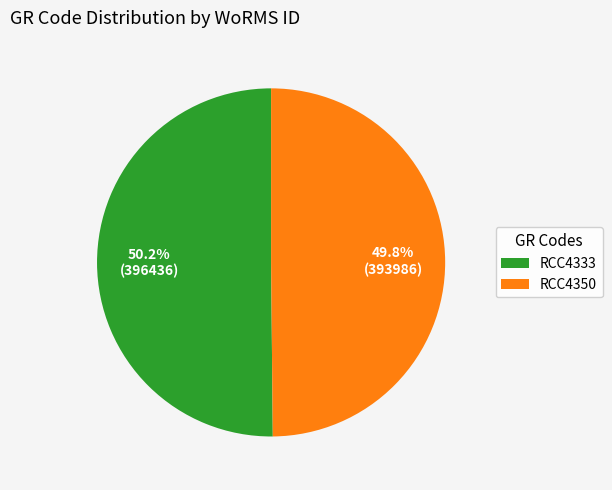

What percentage is the RCC4350 slice, to the nearest percent?

50%